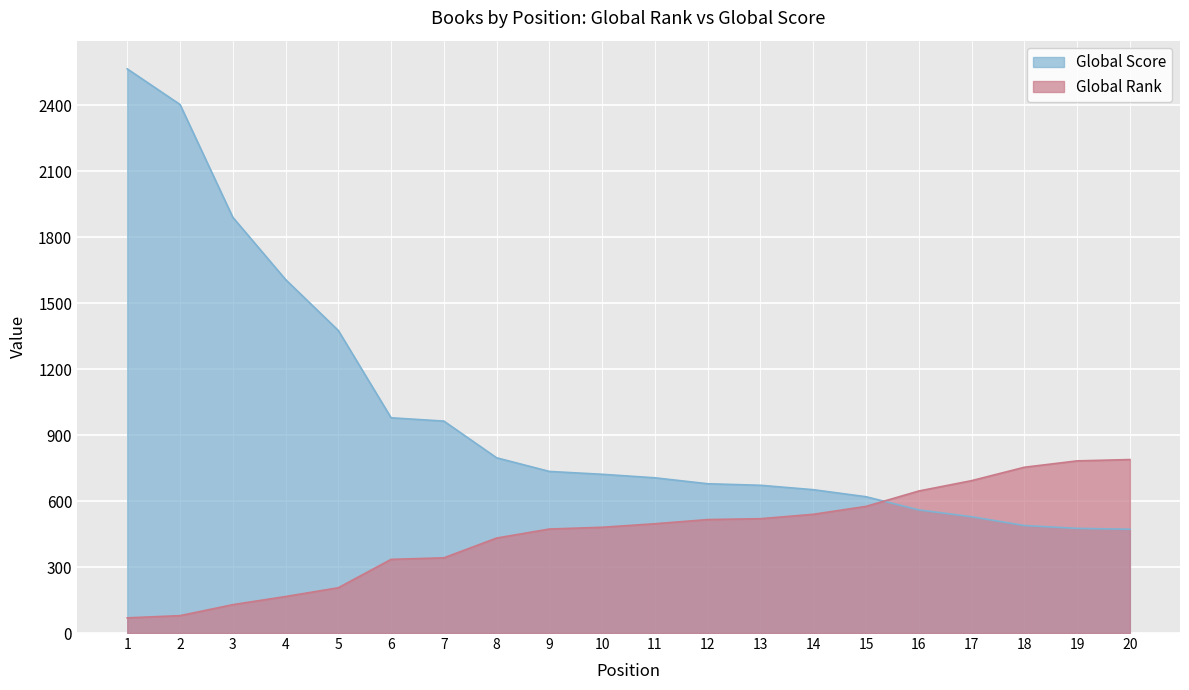

Count the number of data series in this chart.

2